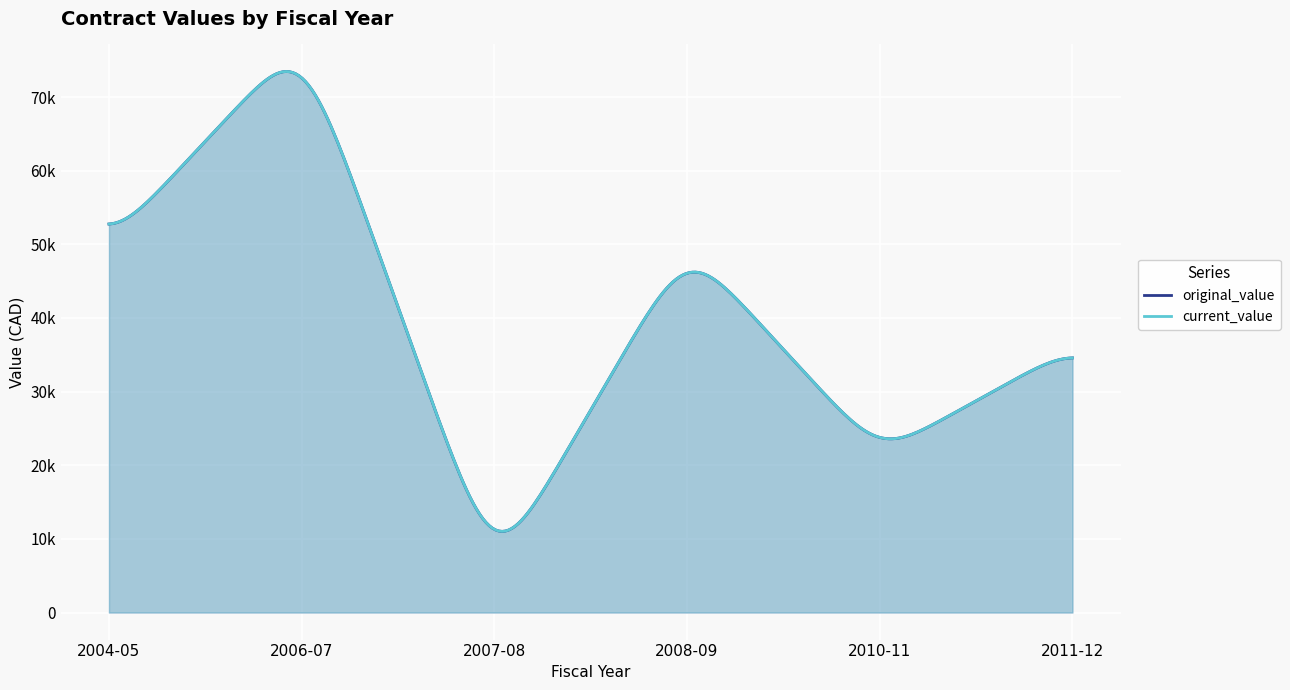

The value of original_value at 2008-09 is 69229. True or false?

False